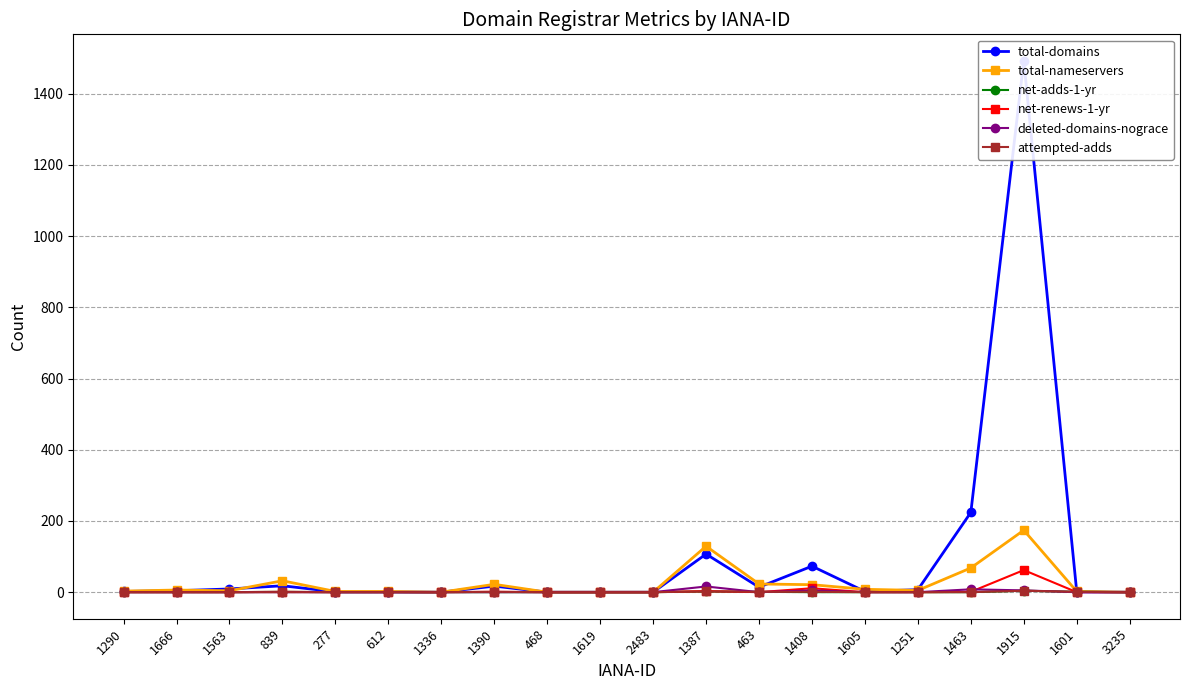

At which category does the chart reach its minimum across all series?

1336